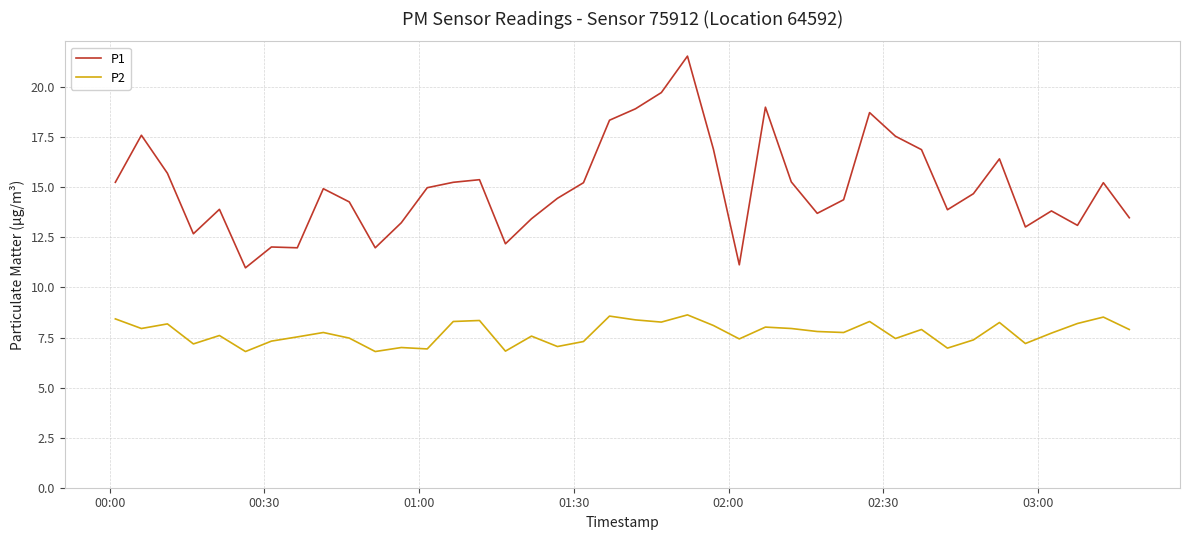

Which series has the widest spread of values?

P1